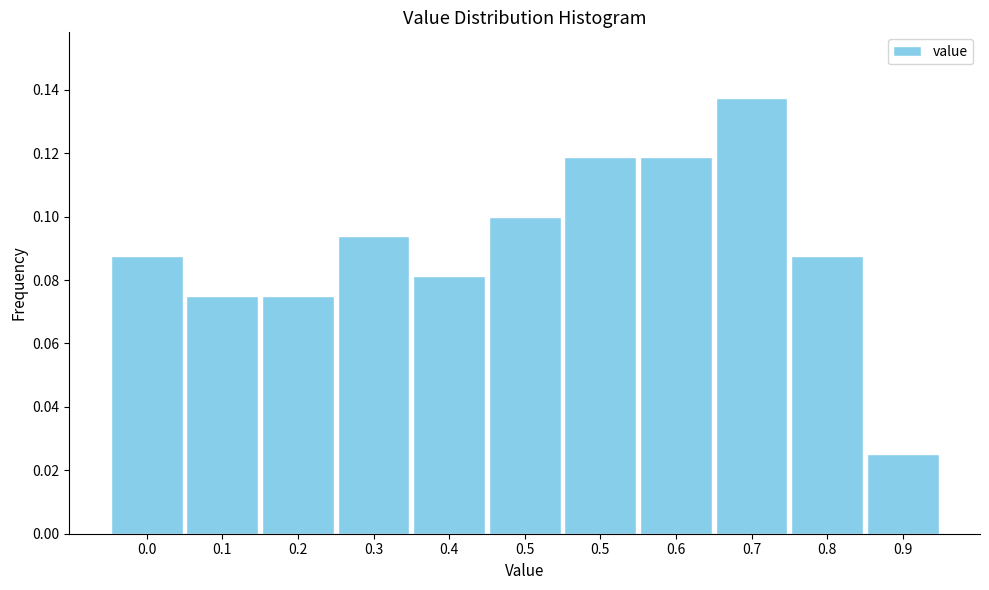

Count the number of categories in the chart.

11